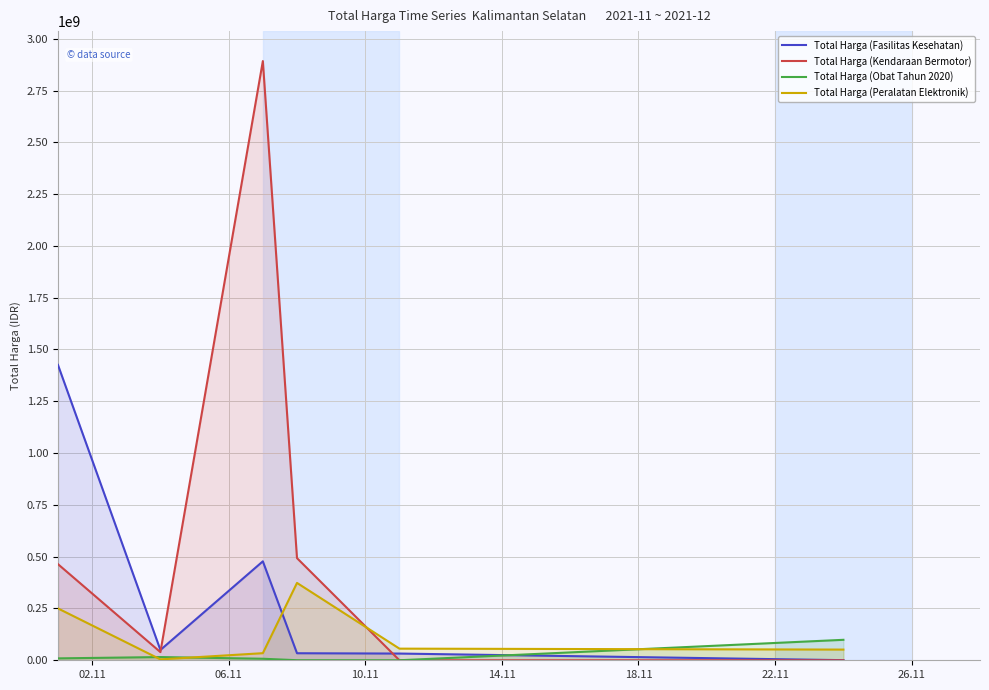

What are all the series names shown in the legend?

Total Harga (Fasilitas Kesehatan), Total Harga (Kendaraan Bermotor), Total Harga (Obat Tahun 2020), Total Harga (Peralatan Elektronik)